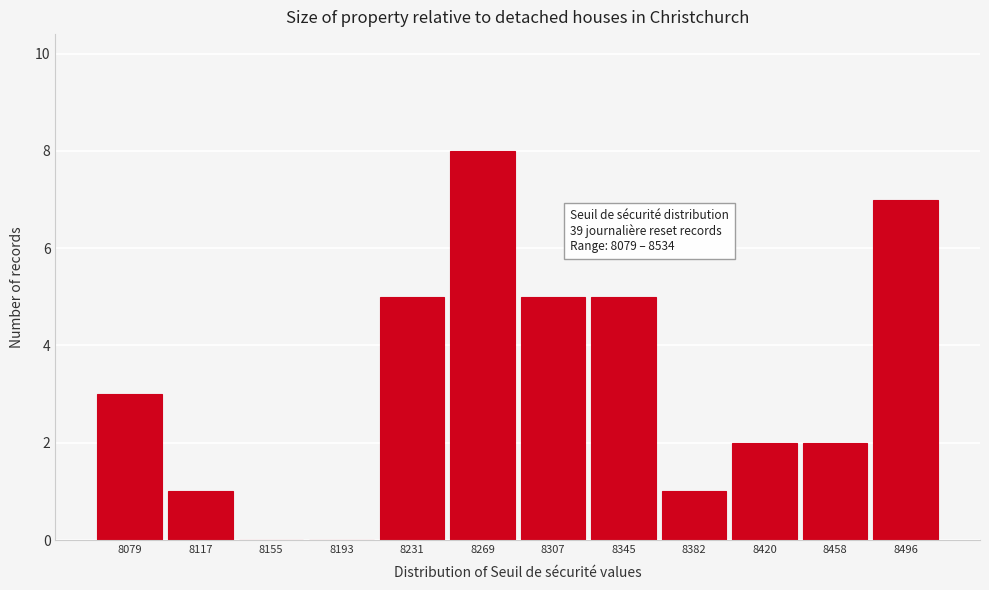

Reading left to right, what are all the values shown in this chart?

8079=3	8117=1	8155=0	8193=0	8231=5	8269=8	8307=5	8345=5	8382=1	8420=2	8458=2	8496=7